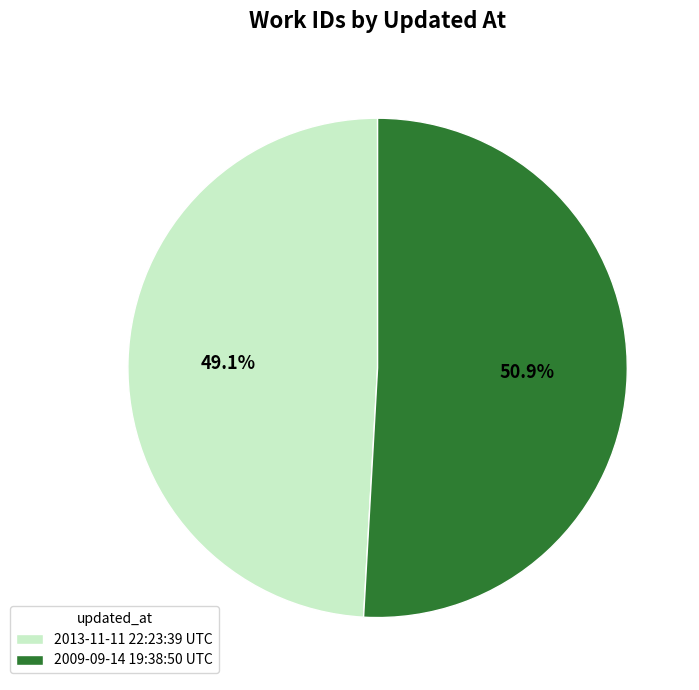

To the nearest percent, what percentage of the pie is 2013-11-11 22:23:39 UTC?

49%